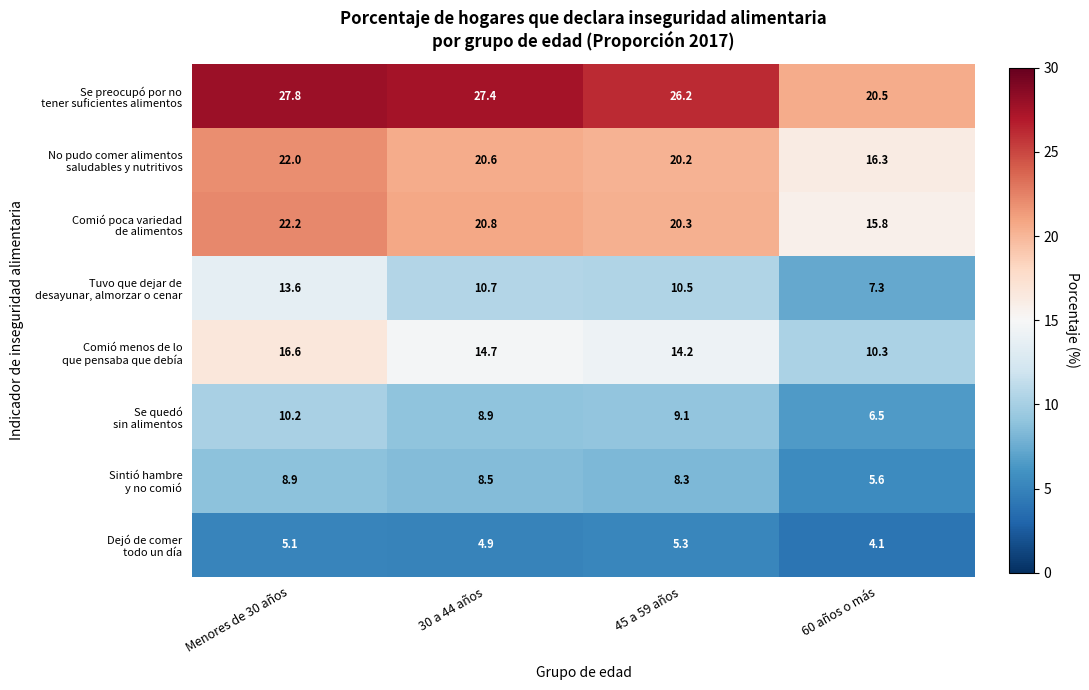

What is the total value across all series at 30 a 44 años?

116.5